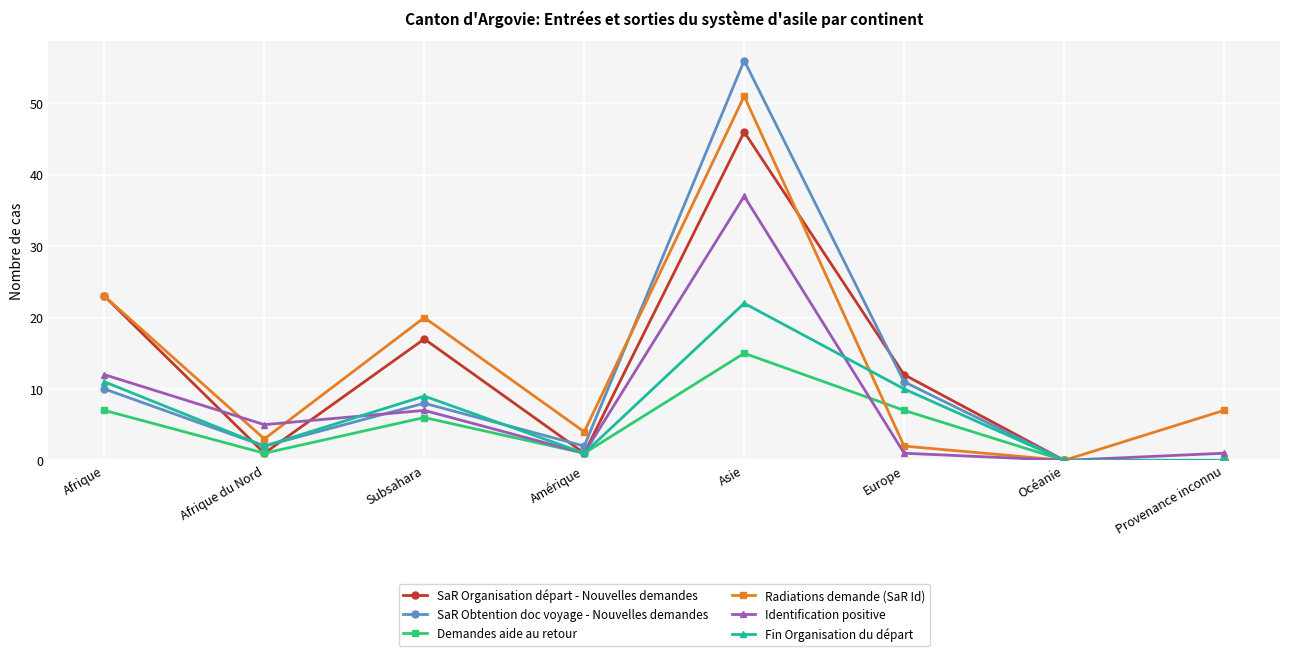

At which category is the sum across all series the highest?

Asie